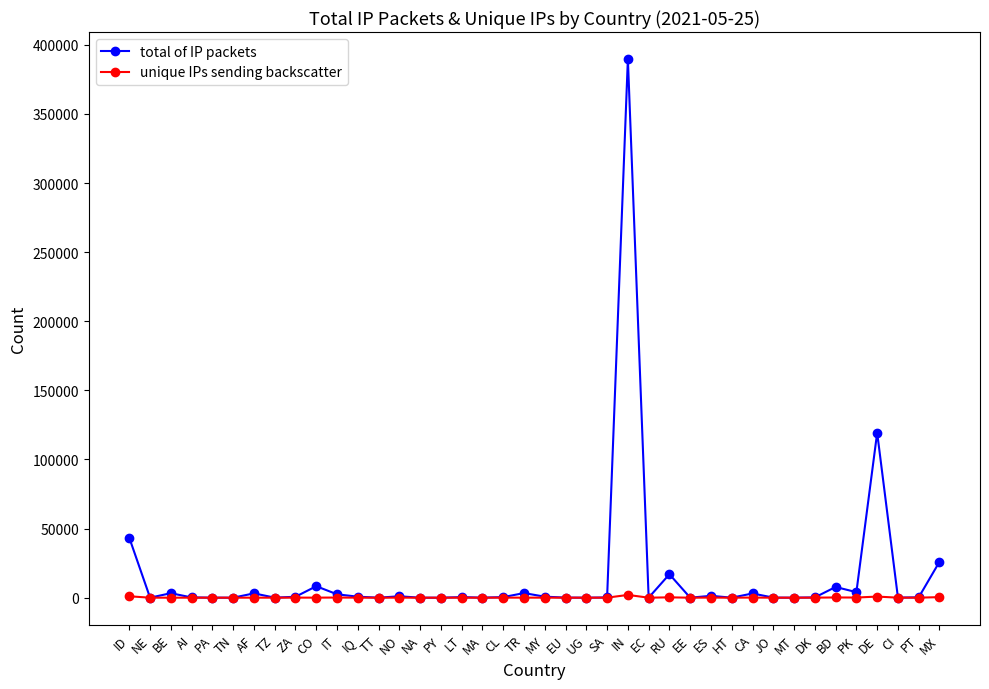

Where is total of IP packets nearest to the value 194895?

DE